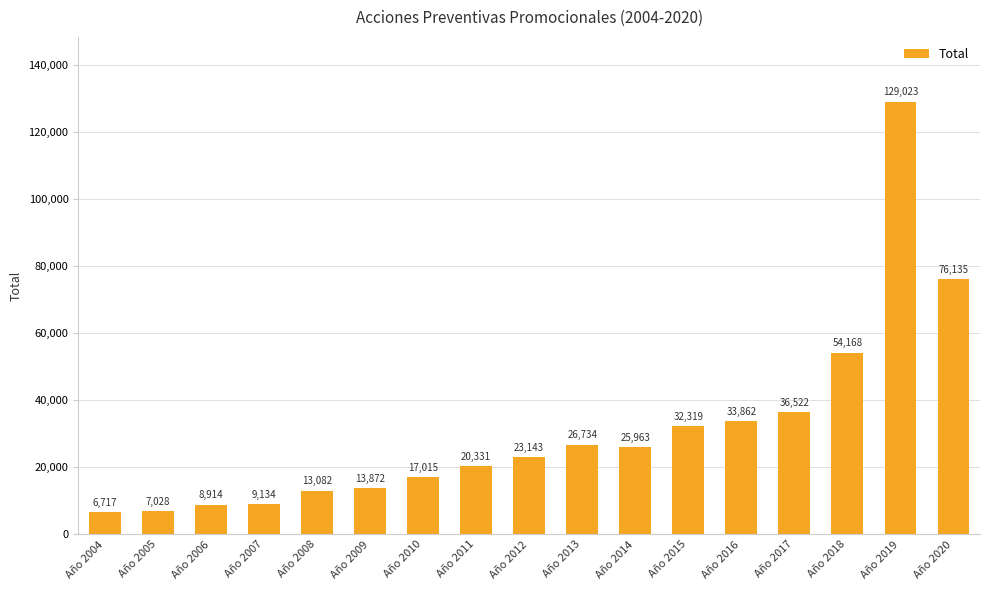

What is the smallest value displayed?

6717